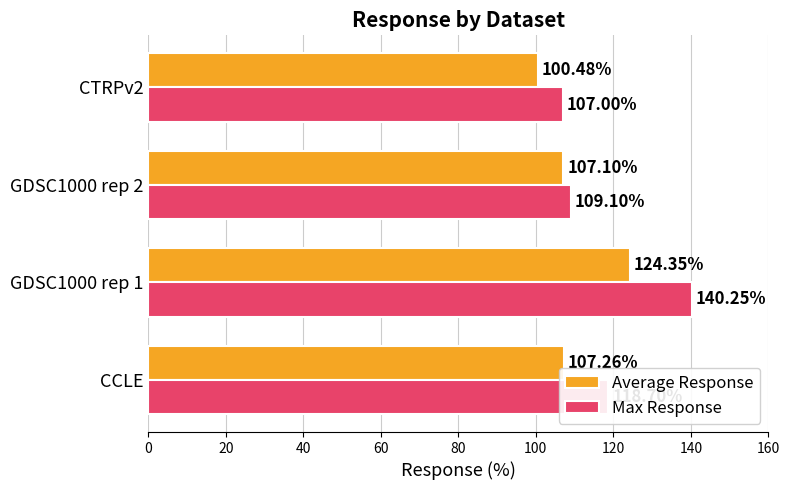

List the series in order of their peak value, lowest first.

Average Response, Max Response